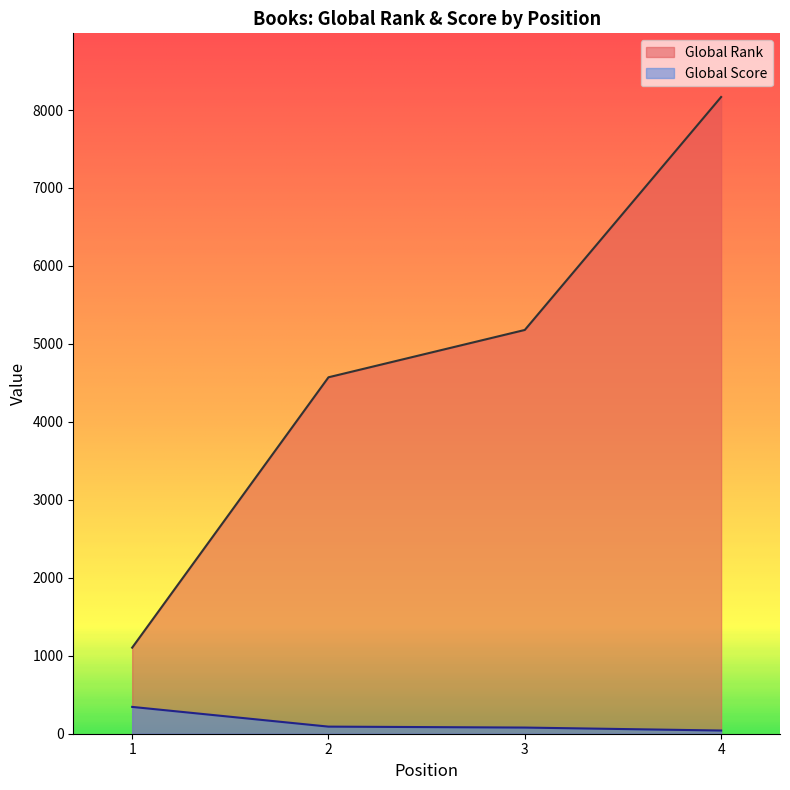

At how many categories does at least one series exceed 1839?

3